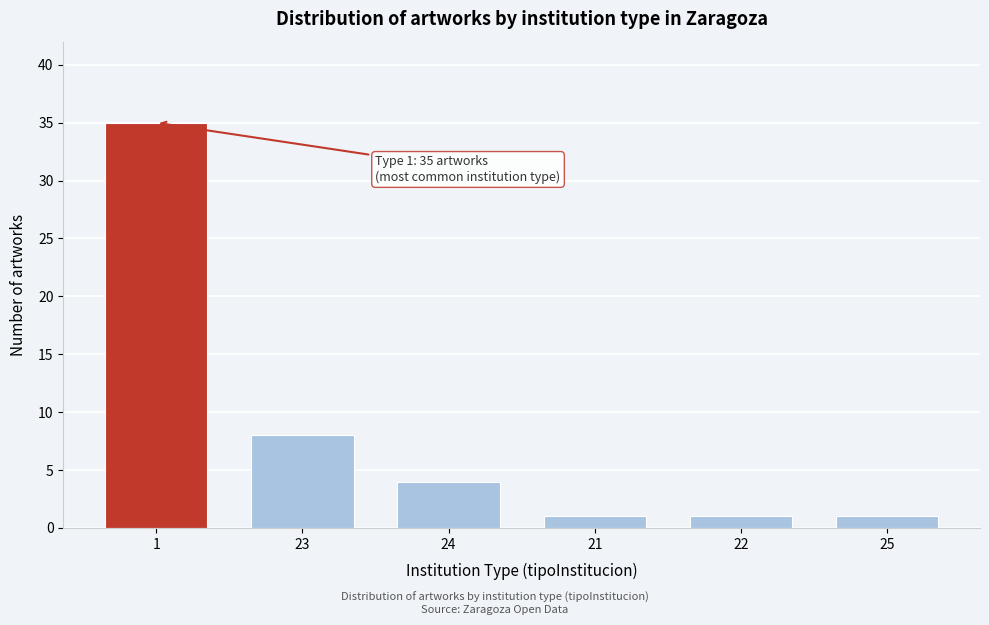

Reading right to left, what are all the values shown in this chart?

1	1	1	4	8	35